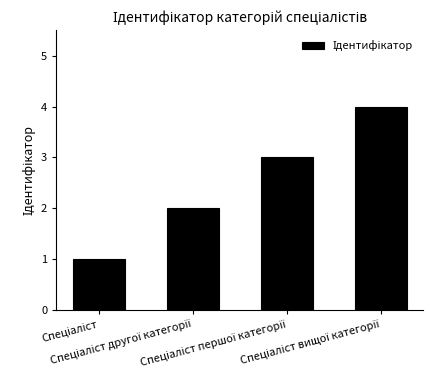

Reading left to right, what are all the values shown in this chart?

1	2	3	4